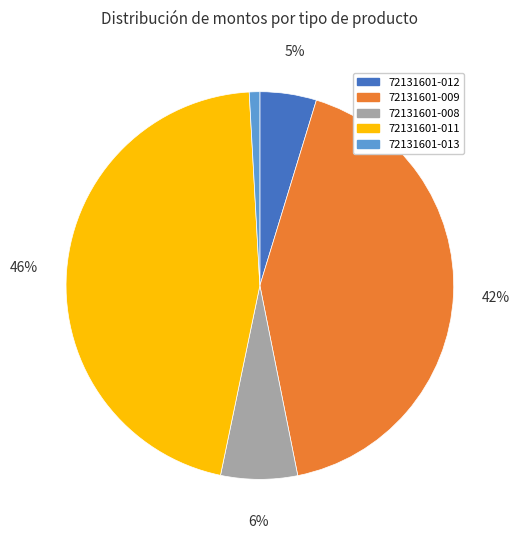

To the nearest percent, what is the difference between the largest and smallest slice percentages?

45%